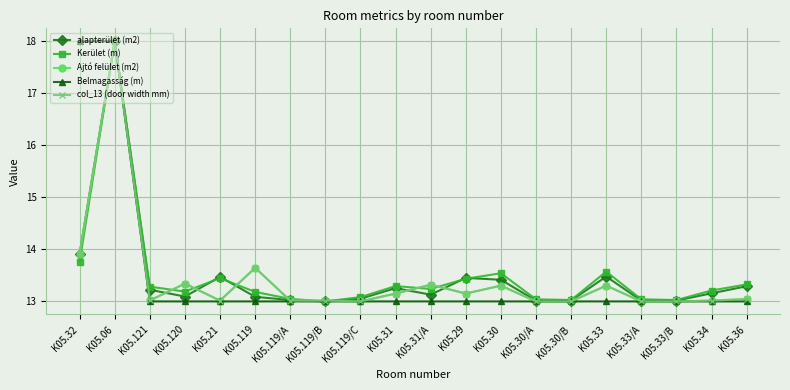

At which category does col_13 (door width mm) reach its first local valley?

K05.121